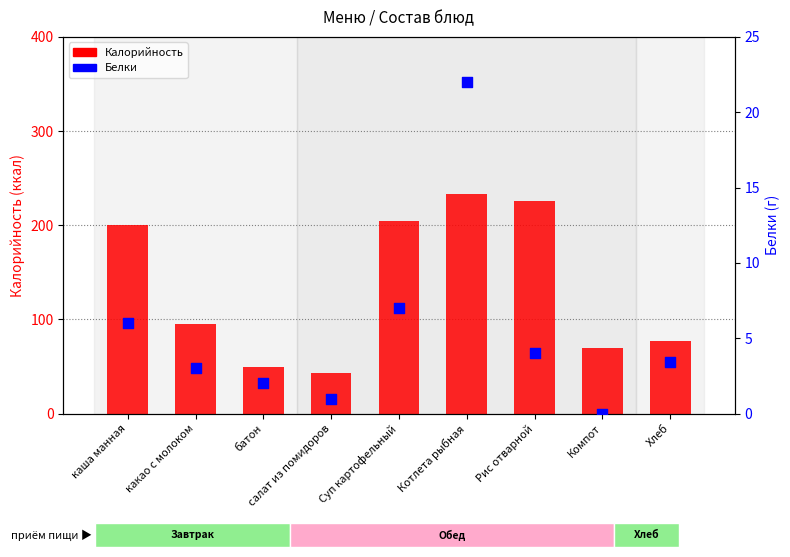

What is the total value across all series at Рис отварной?

230.0